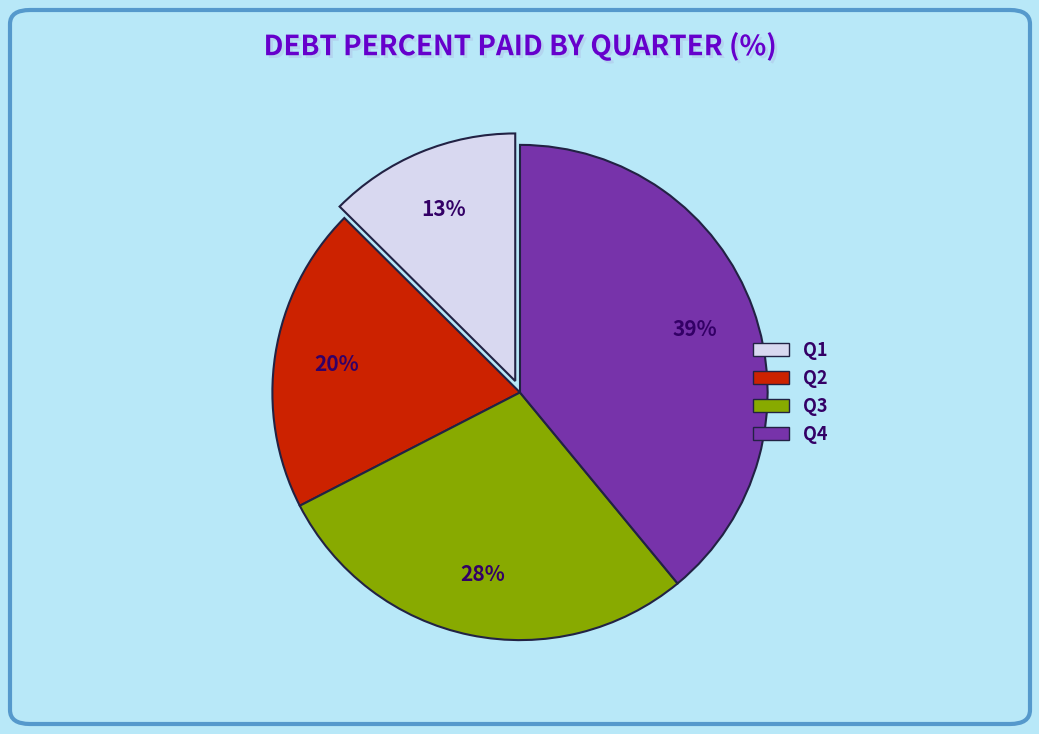

True or false: Q1 accounts for 6% of the total.

False